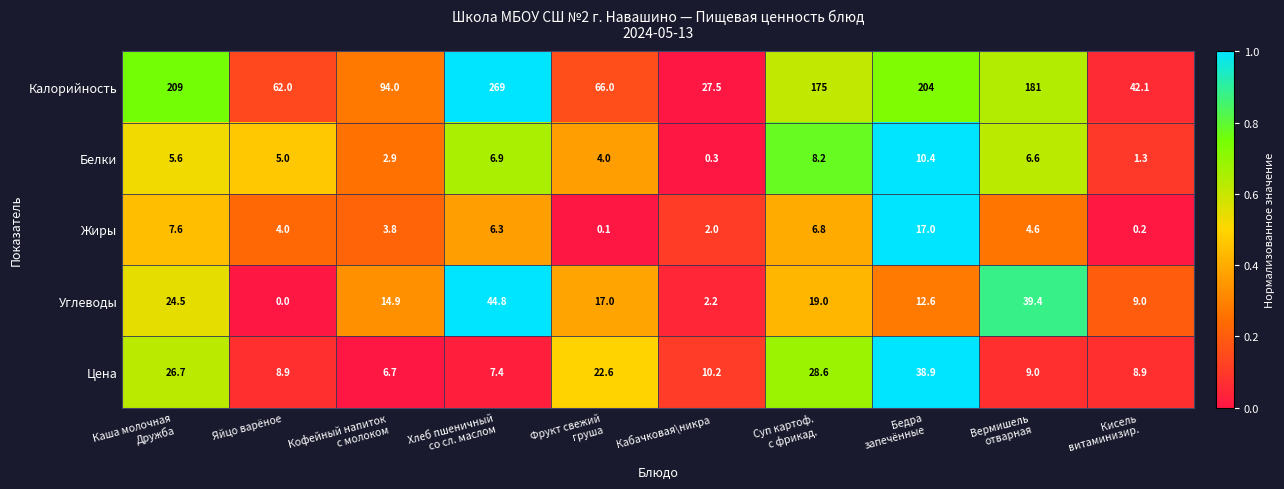

Count the number of categories in the chart.

10